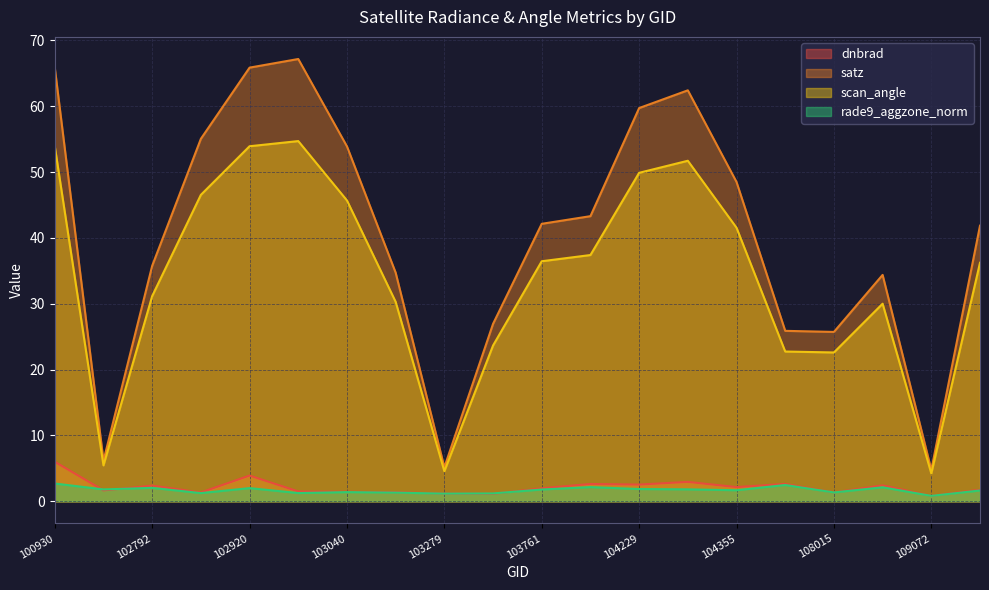

At which category does the chart reach its peak across all series?

103032